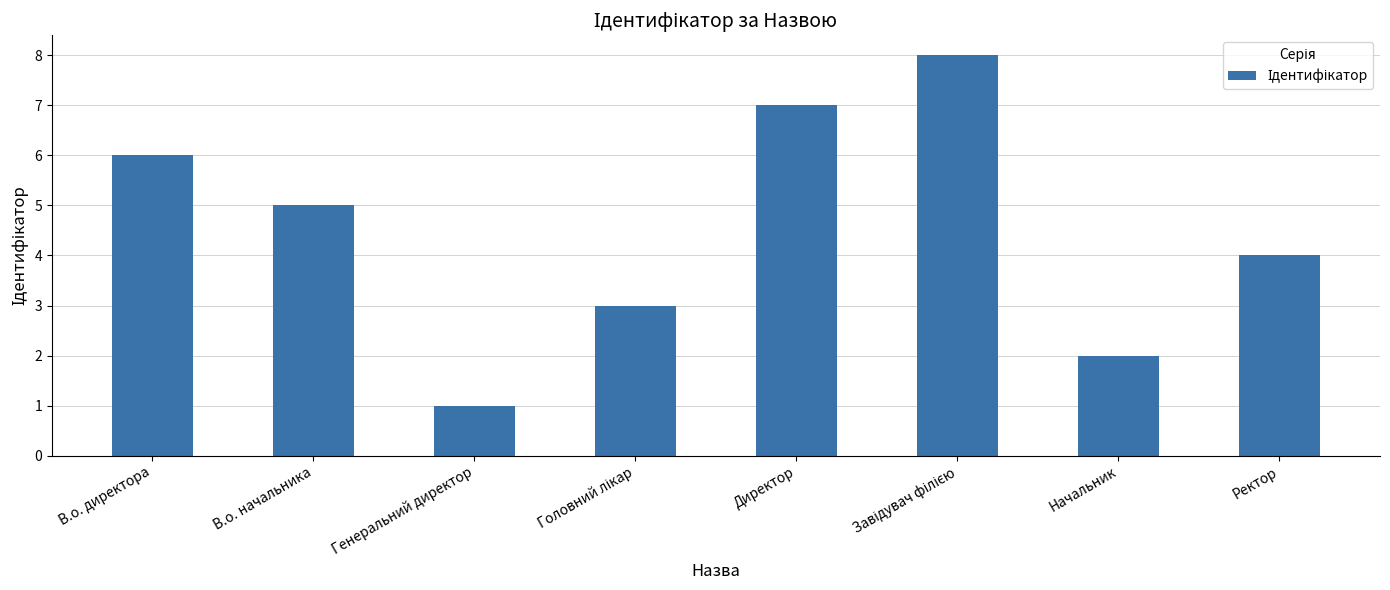

What is the label of the 7th bar from the left?

Начальник